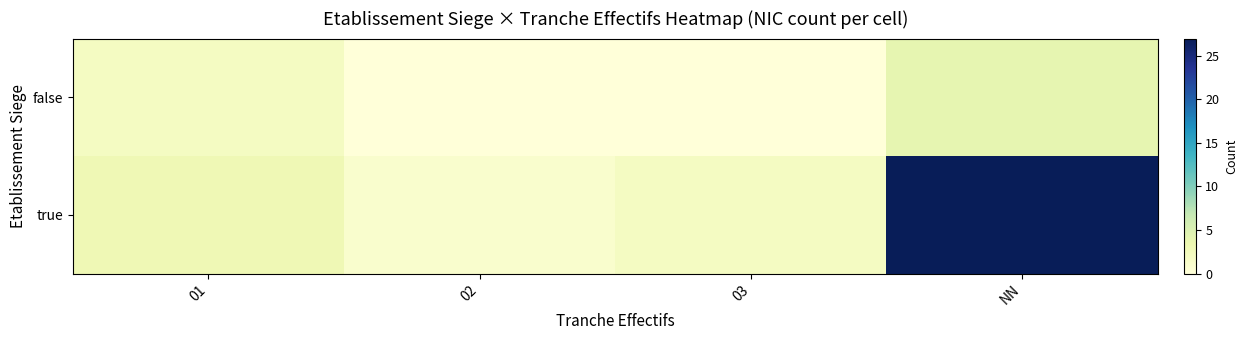

At 01, list the series in order from smallest to largest.

false, true